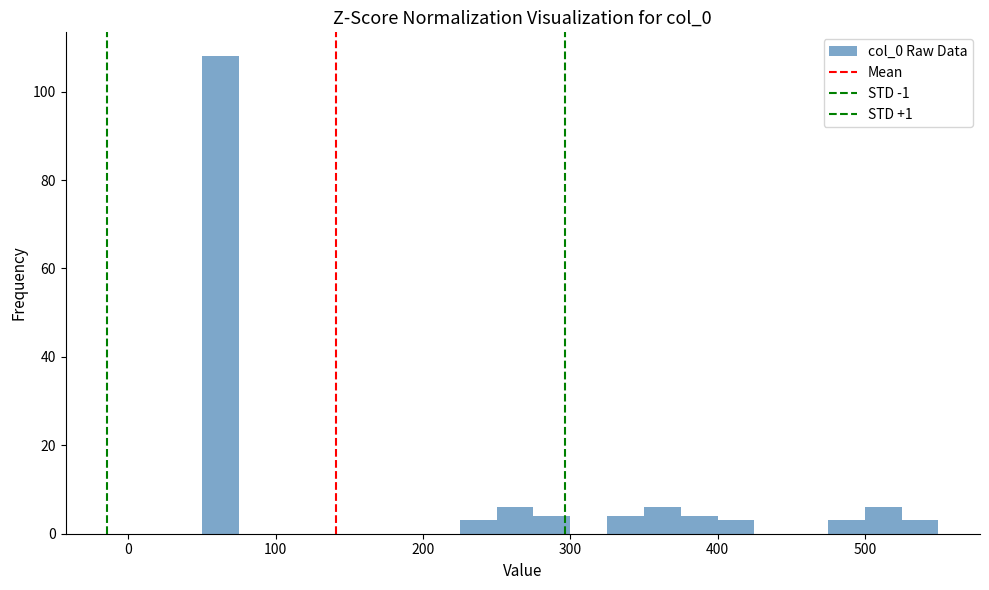

Around what value on the x-axis is the tallest bar? Give the approximate position of its centre, as read against the axis.

60